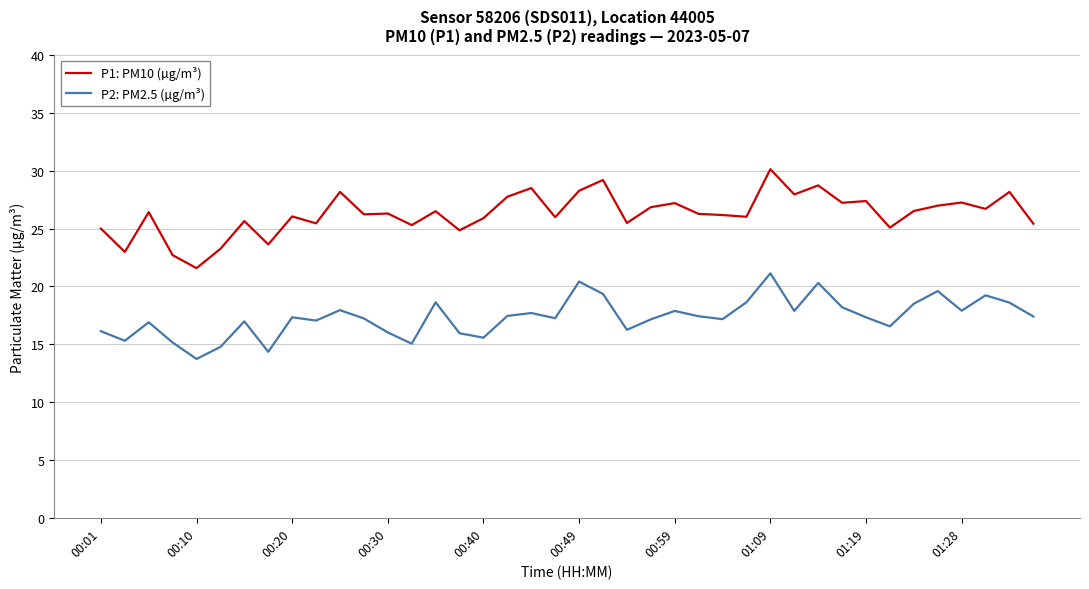

How many lines are shown in the chart?

2